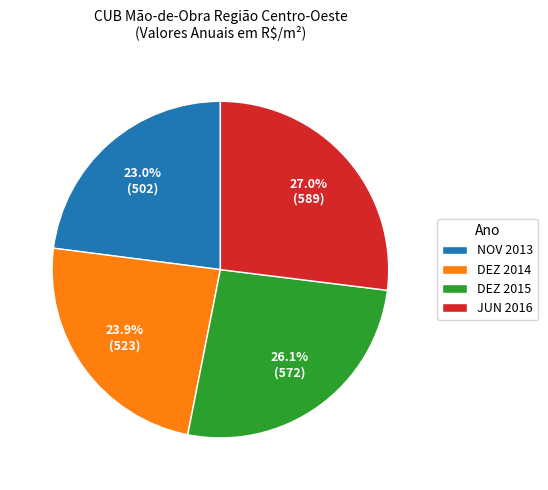

Rank the categories by value from lowest to highest.

NOV 2013, DEZ 2014, DEZ 2015, JUN 2016